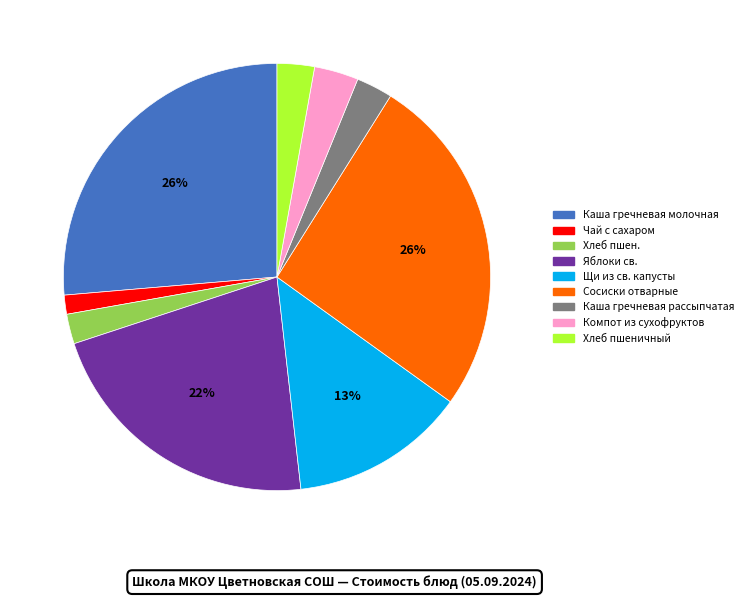

Which category has the smallest portion of the pie?

Чай с сахаром